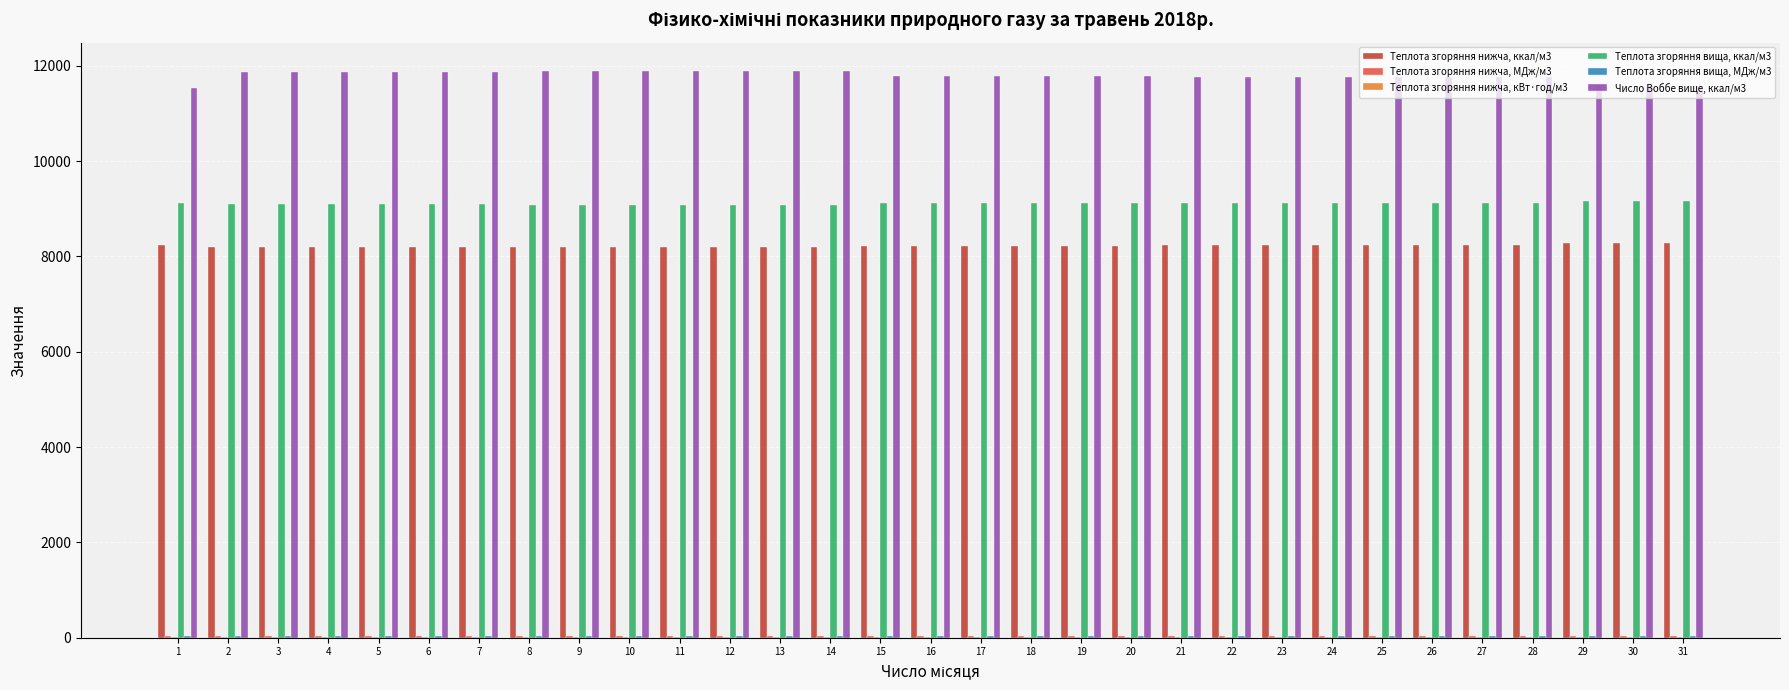

Does the chart contain stacked bars?

No